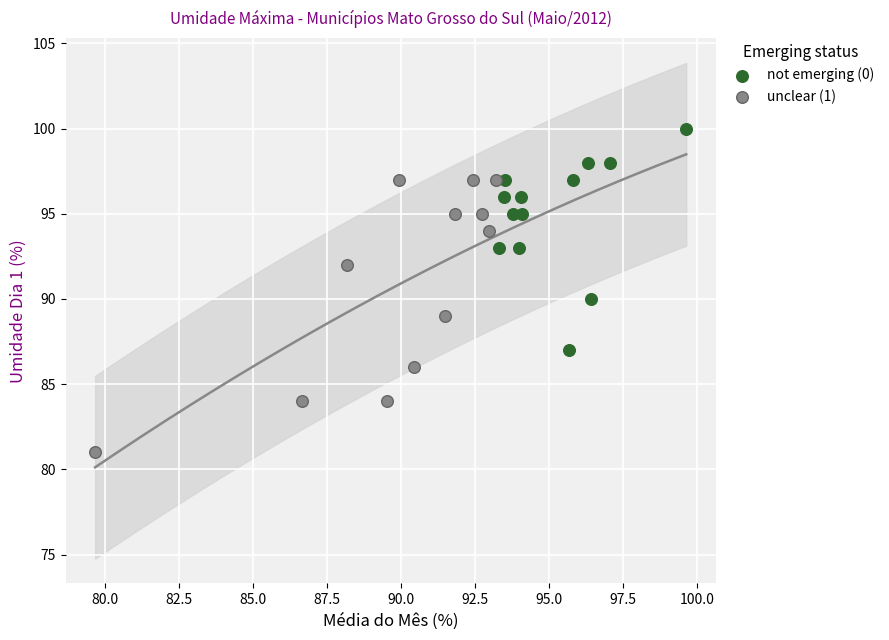

Which series contains the lowest Y value?

unclear (1)